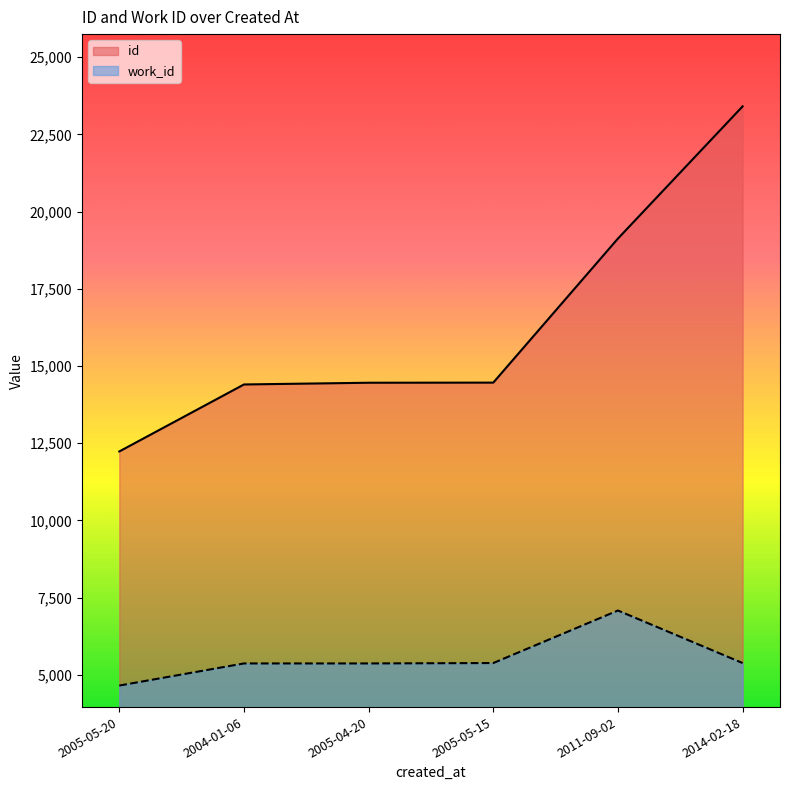

At which label does id first exceed 14460?

2011-09-02